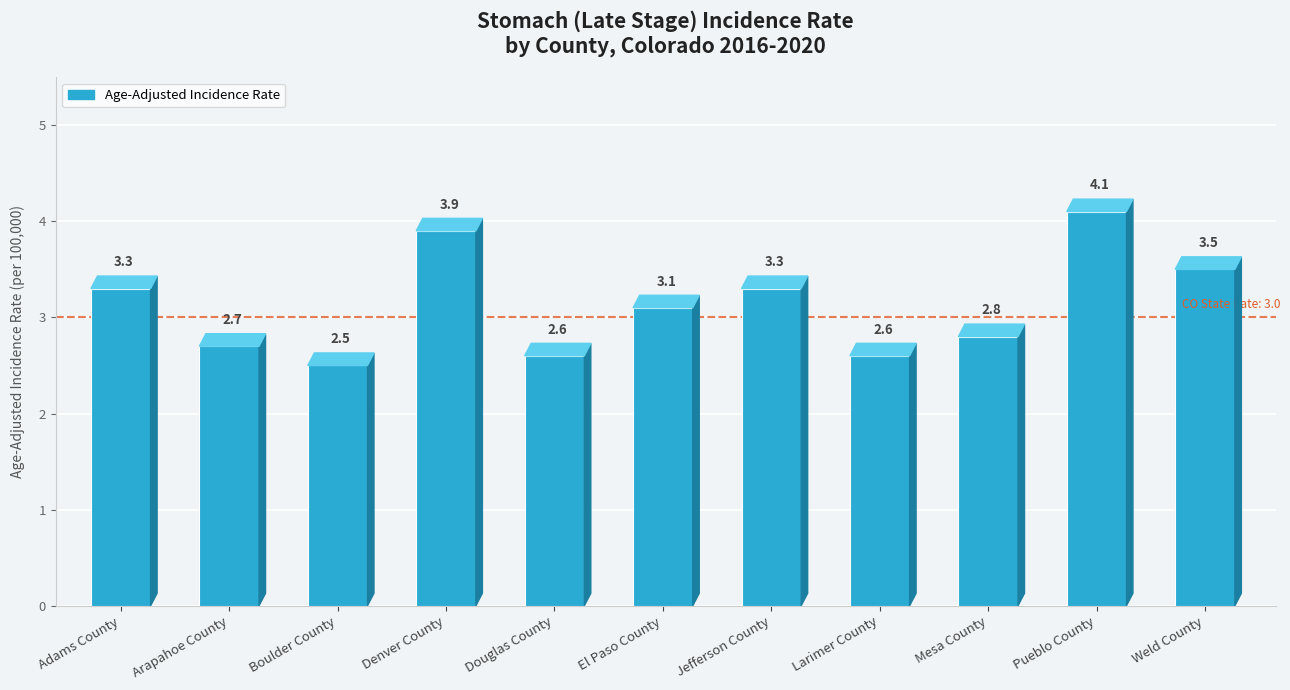

What is the sum of the values at El Paso County and Larimer County?

5.7